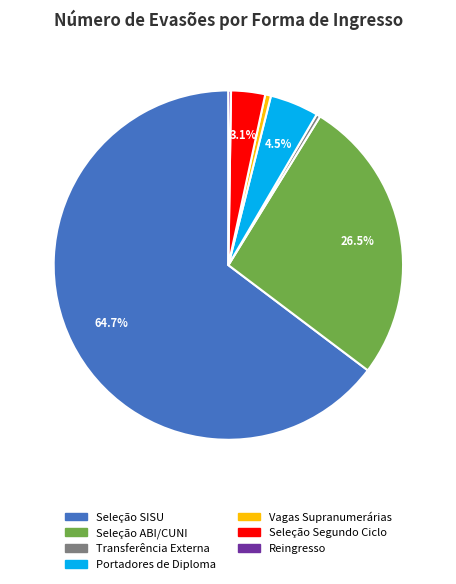

Which category has the biggest portion of the pie?

Seleção SISU